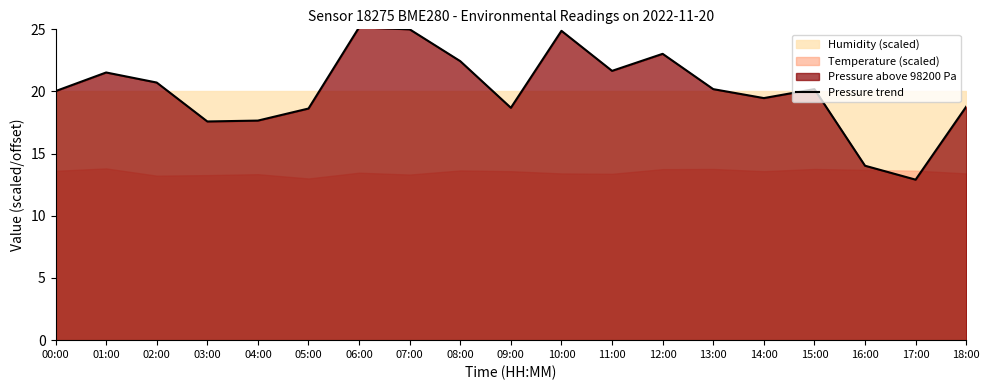

What is the label of the 1st point from the left?

00:00